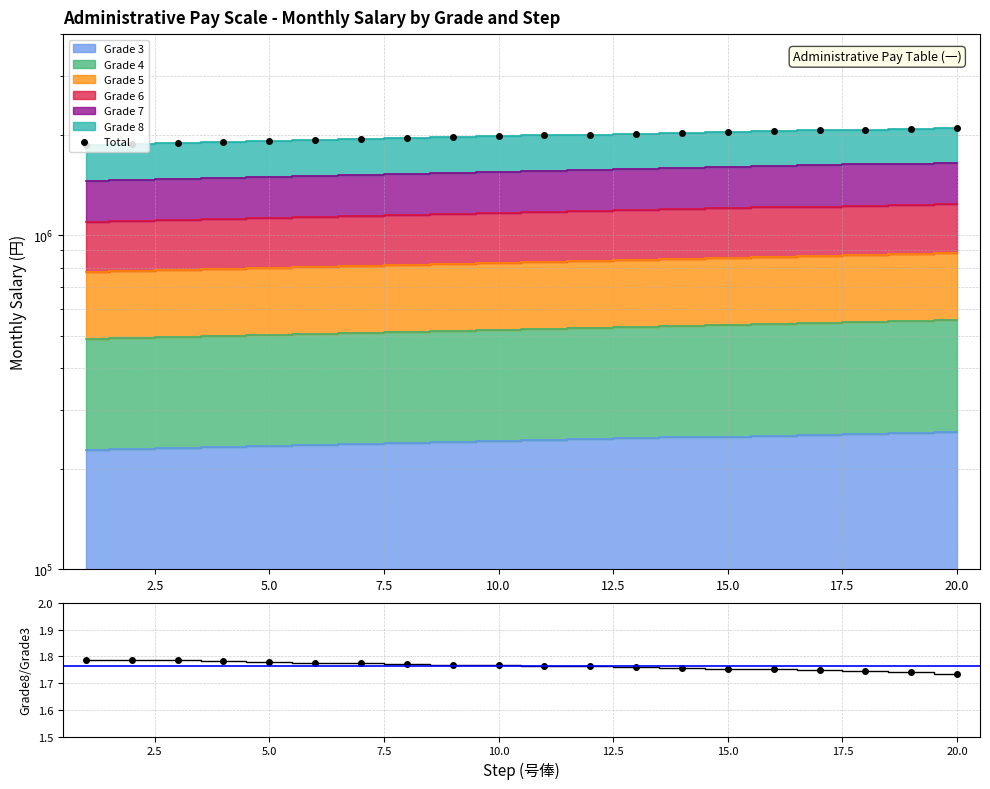

True or false: the data shows 2093600 at 20.0.

True